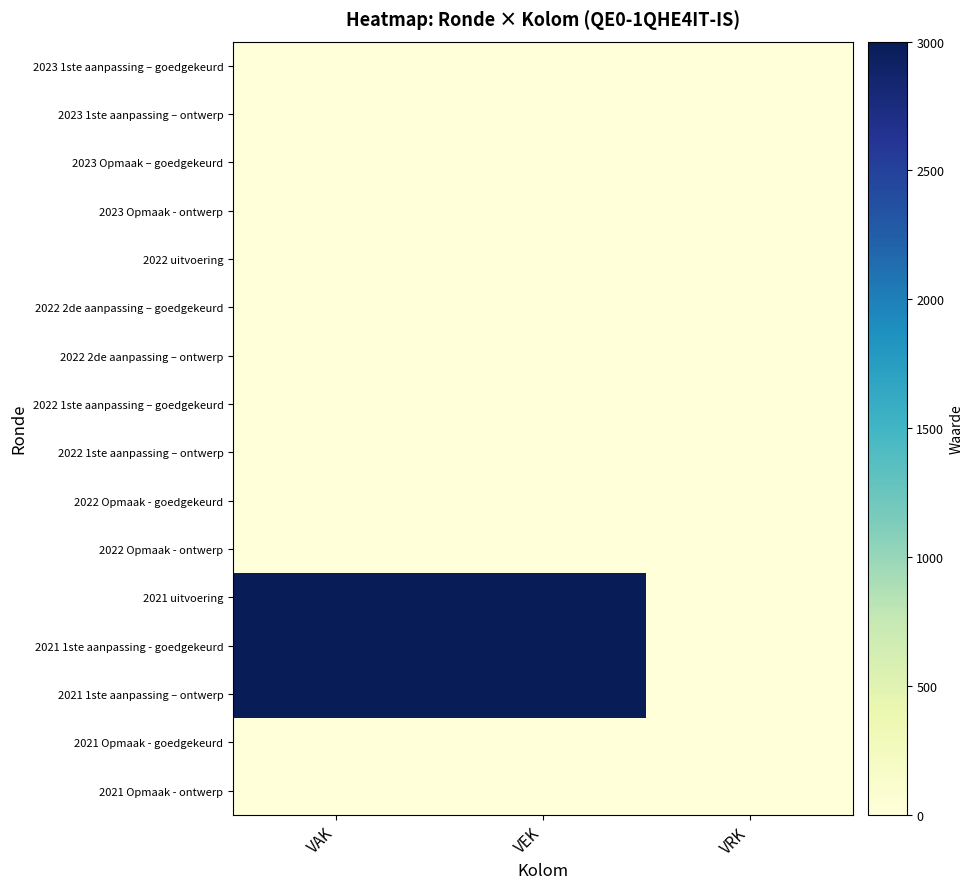

At which category is the sum across all series the highest?

VAK